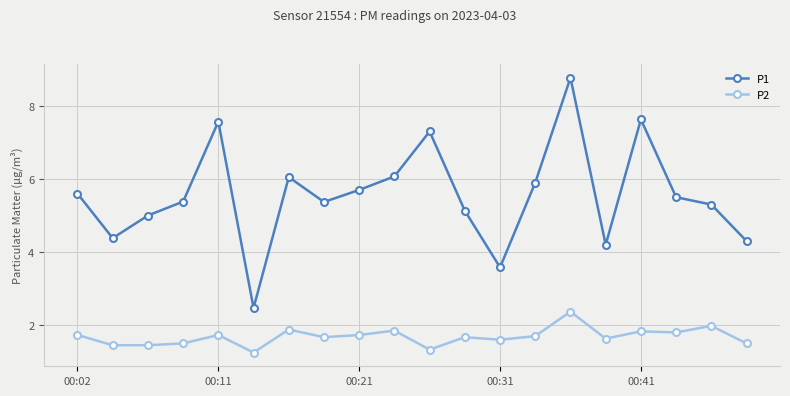

What is the value of the P1 point at the 9th from the left?

5.7